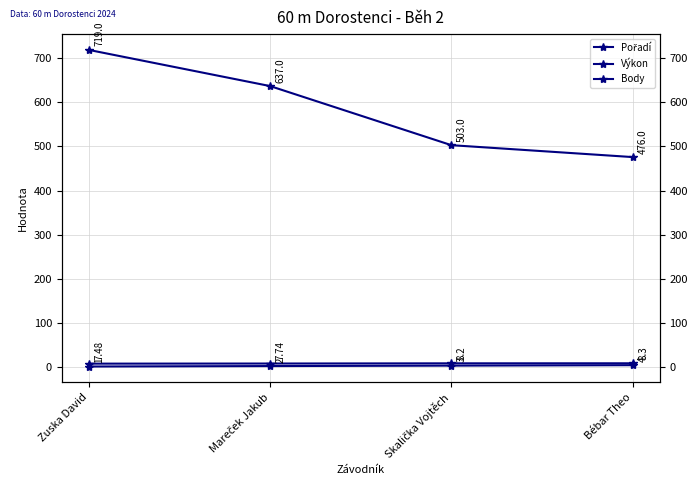

What is the difference between the highest and lowest values at Bébar Theo?

472.0